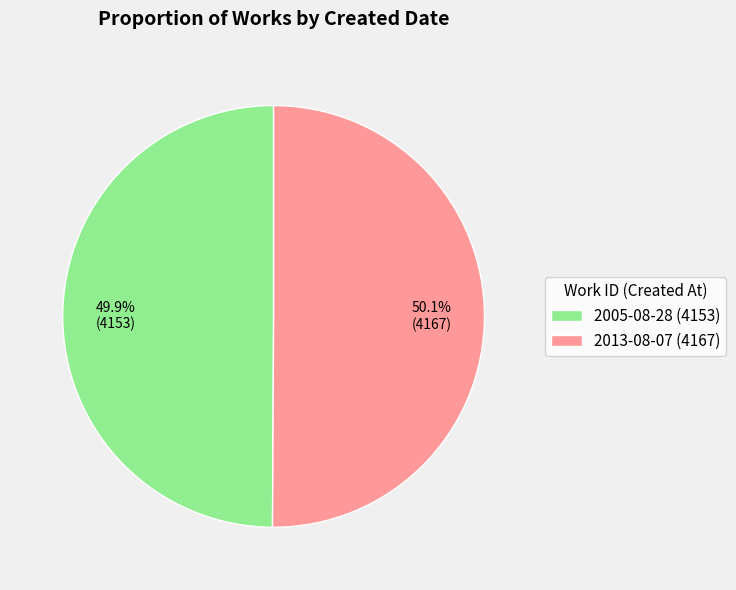

How many segments does this pie chart have?

2